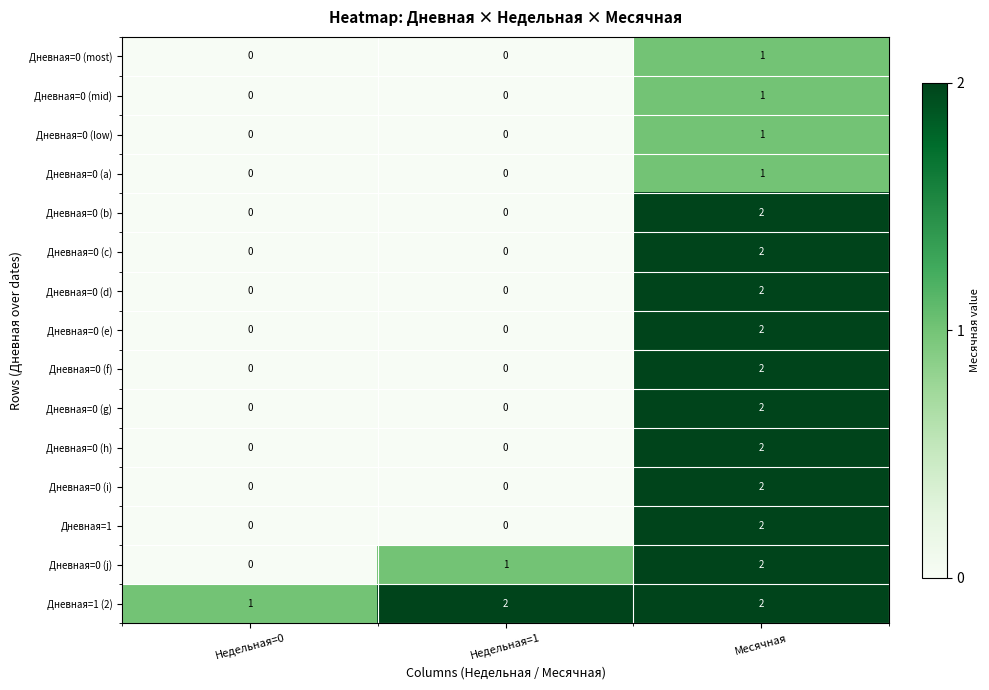

The Дневная=1 series shows 0 at Недельная=0. True or false?

True